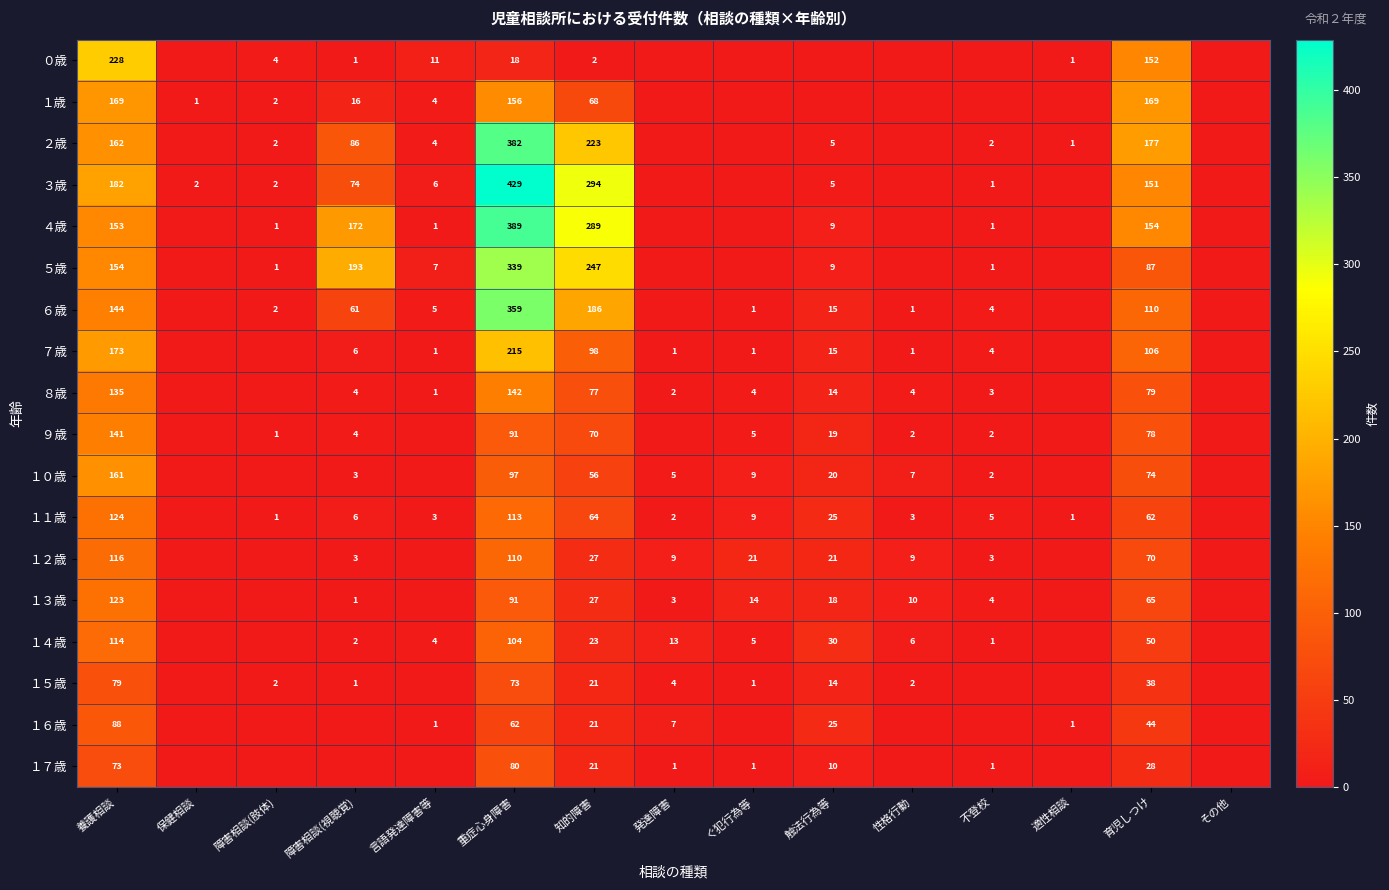

The １５歳 series shows 2 at 性格行動. True or false?

True